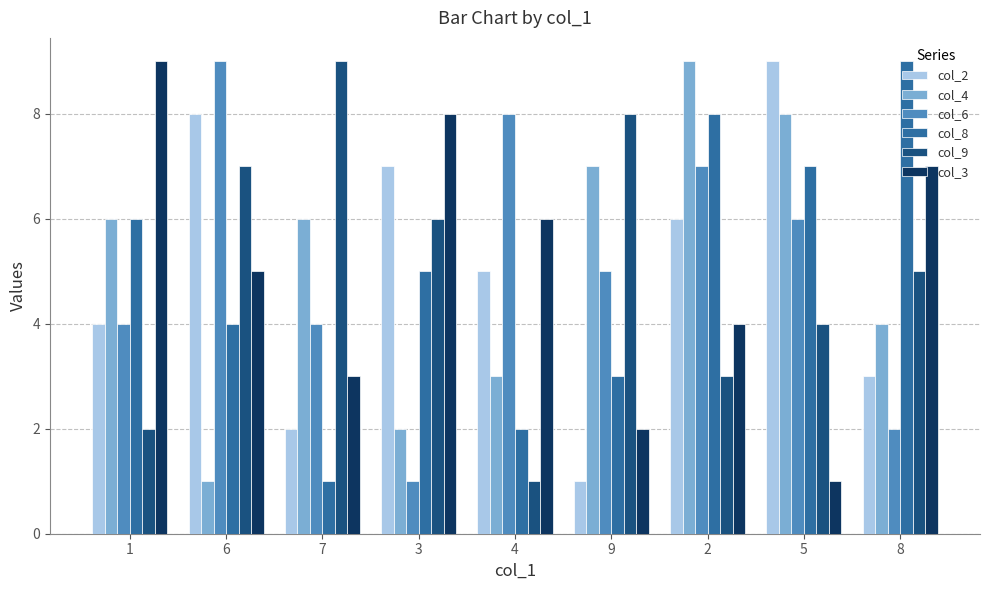

Where is col_9 nearest to the value 5?

8